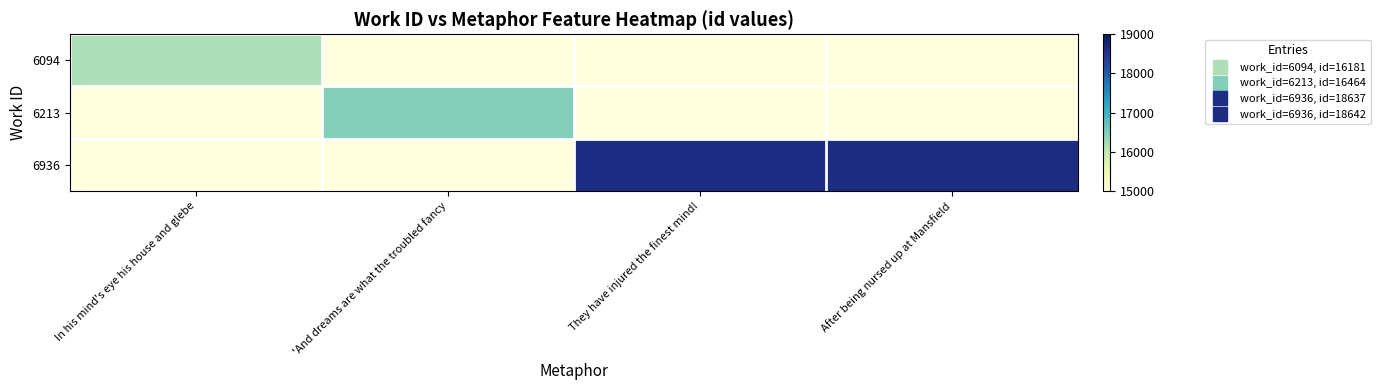

How many series are shown in this chart?

3